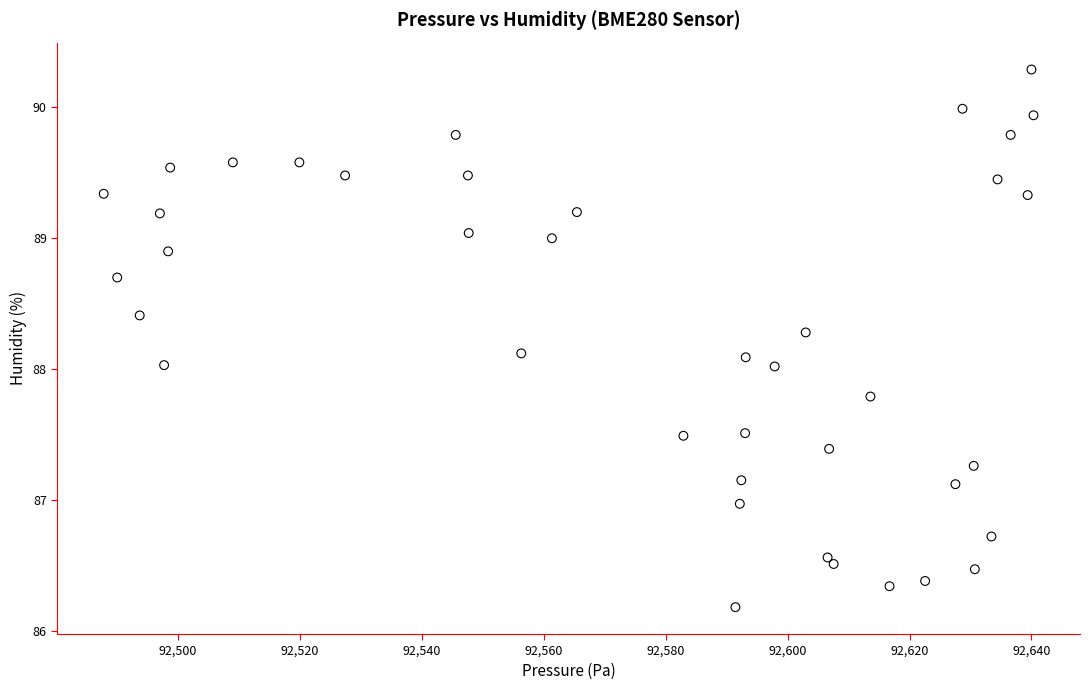

What is the range of Y values (max minus min)?

4.1